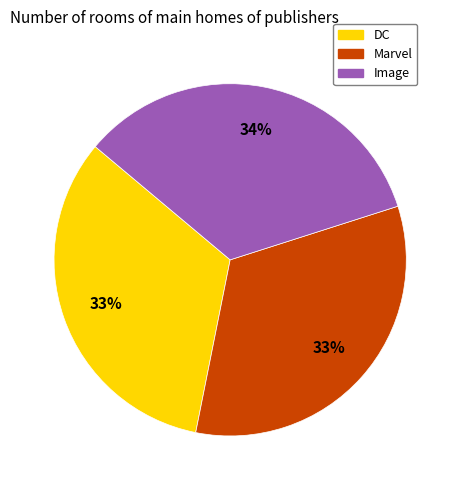

To the nearest percent, what percentage of the pie is DC?

33%